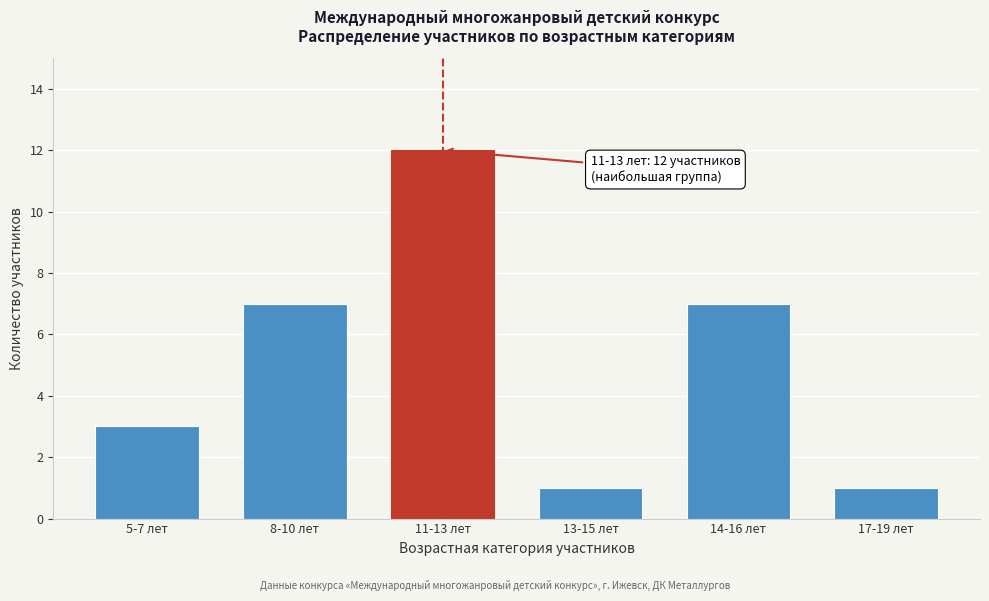

Reading left to right, extract all data points from this chart.

3	7	12	1	7	1